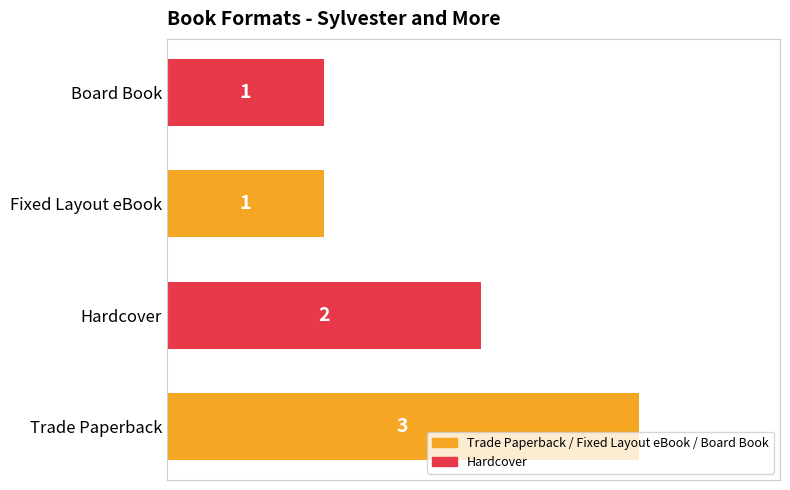

True or false: the data shows 1 at Board Book.

True